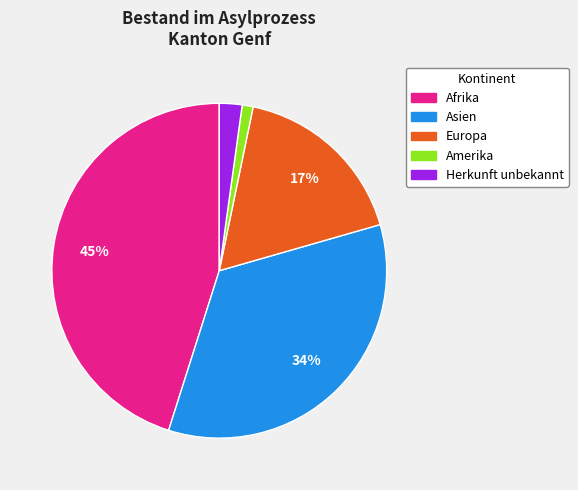

Rank the categories by value from highest to lowest.

Afrika, Asien, Europa, Herkunft unbekannt, Amerika